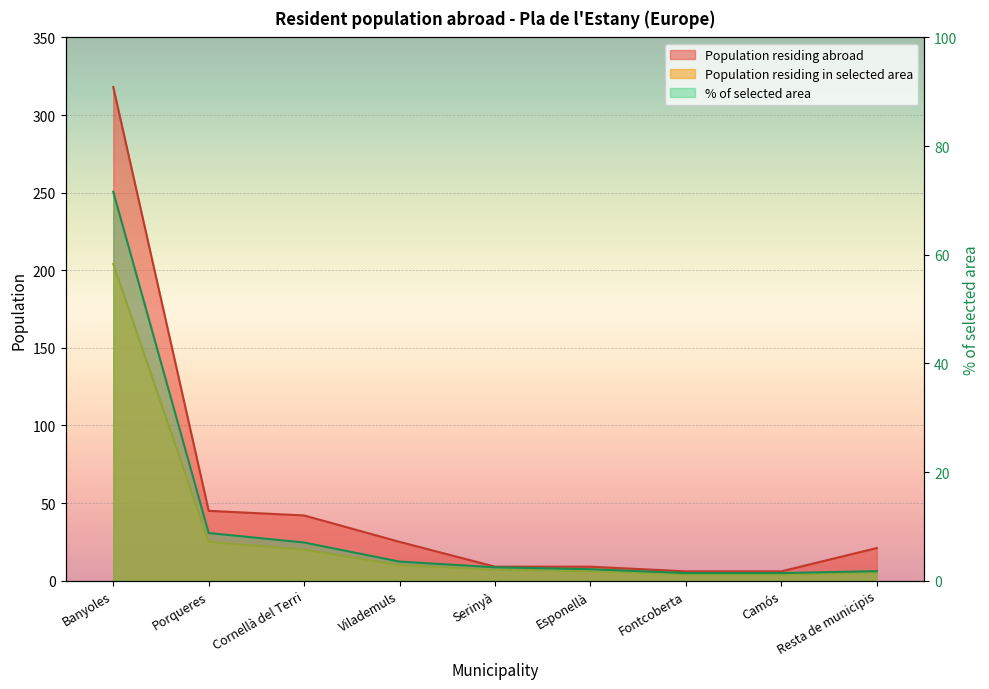

Reading right to left, extract all data points from this chart.

Population residing abroad: 21.0	6.0	6.0	9.0	9.0	25.0	42.0	45.0	318.0
Population residing in selected area: 5.0	4.0	4.0	6.0	7.0	10.0	20.0	25.0	204.0
% of selected area: 1.8	1.4	1.4	2.1	2.5	3.5	7.0	8.8	71.6